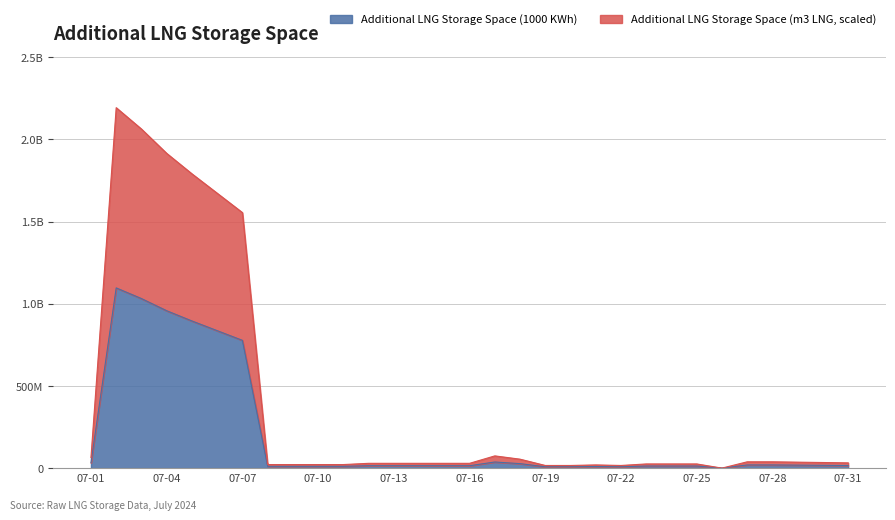

True or false: Additional LNG Storage Space (m3 LNG) and Additional LNG Storage Space (1000 KWh) cross at least once.

False